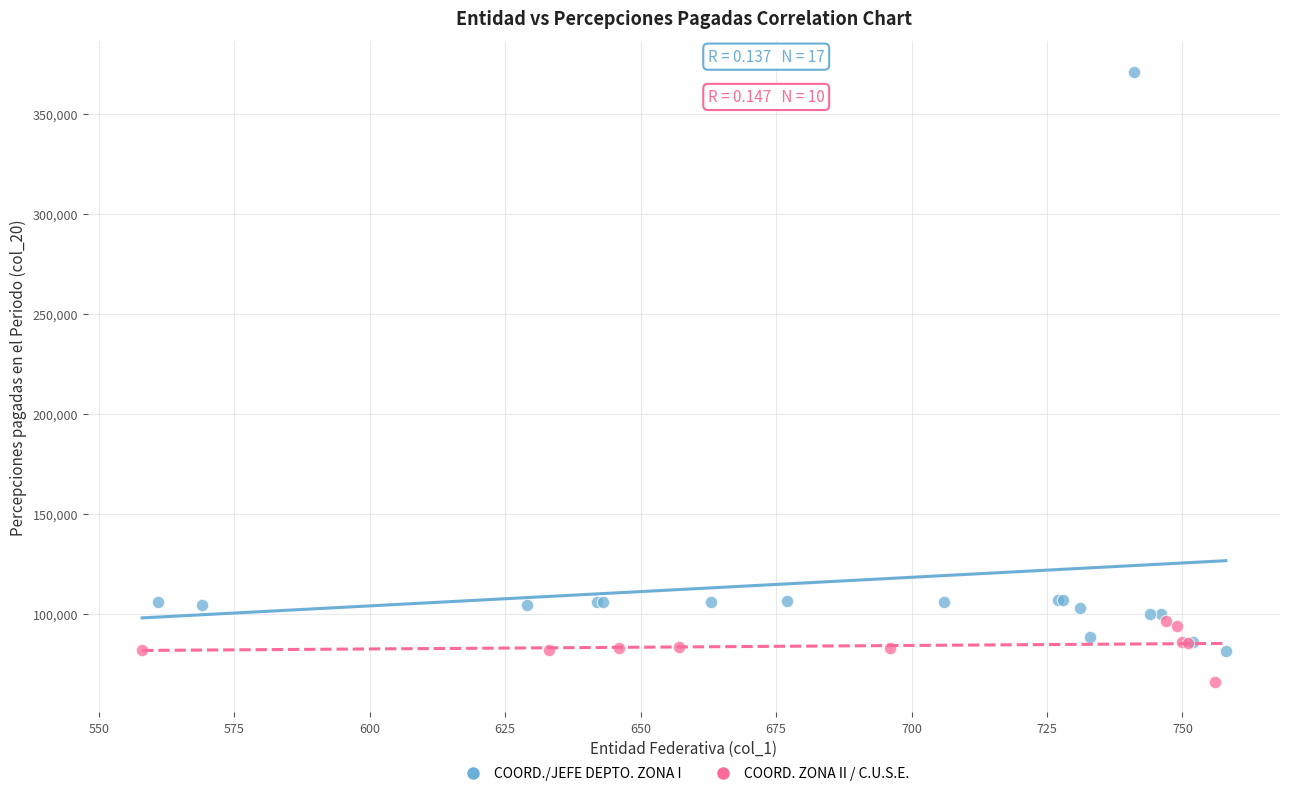

Which series contains the lowest Y value?

COORD. ZONA II / C.U.S.E.